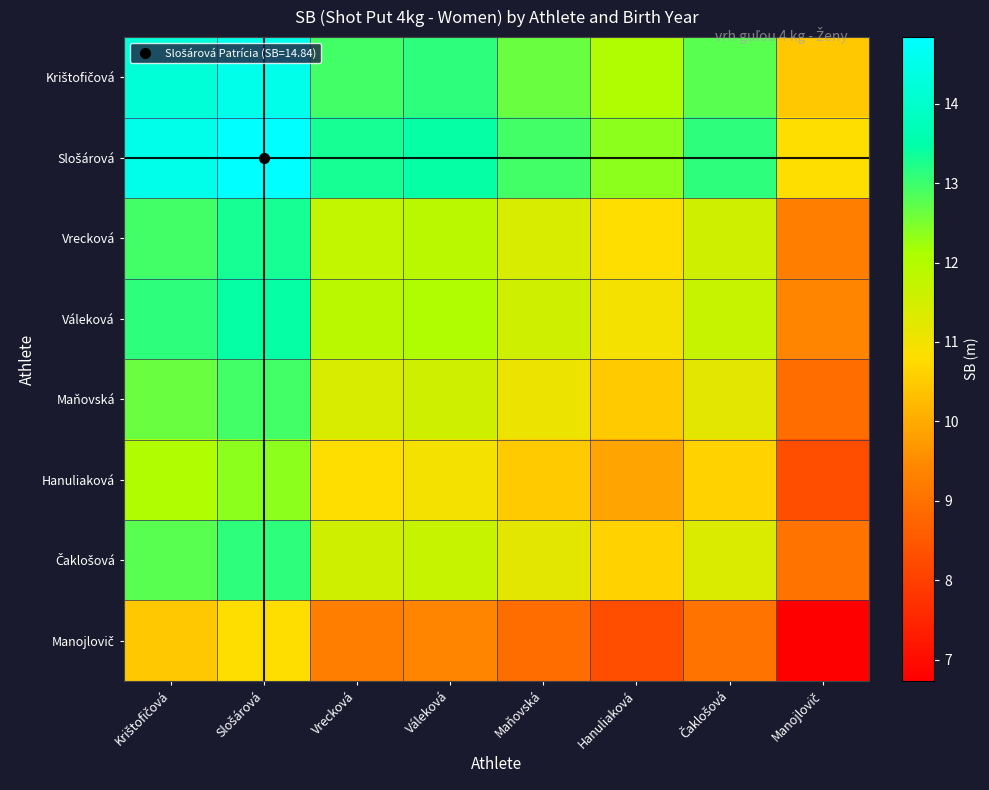

Rank the series by their maximum value, from lowest to highest.

Manojlovič, Hanuliaková, Maňovská, Čaklošová, Vrecková, Váleková, Krištofičová, Slošárová